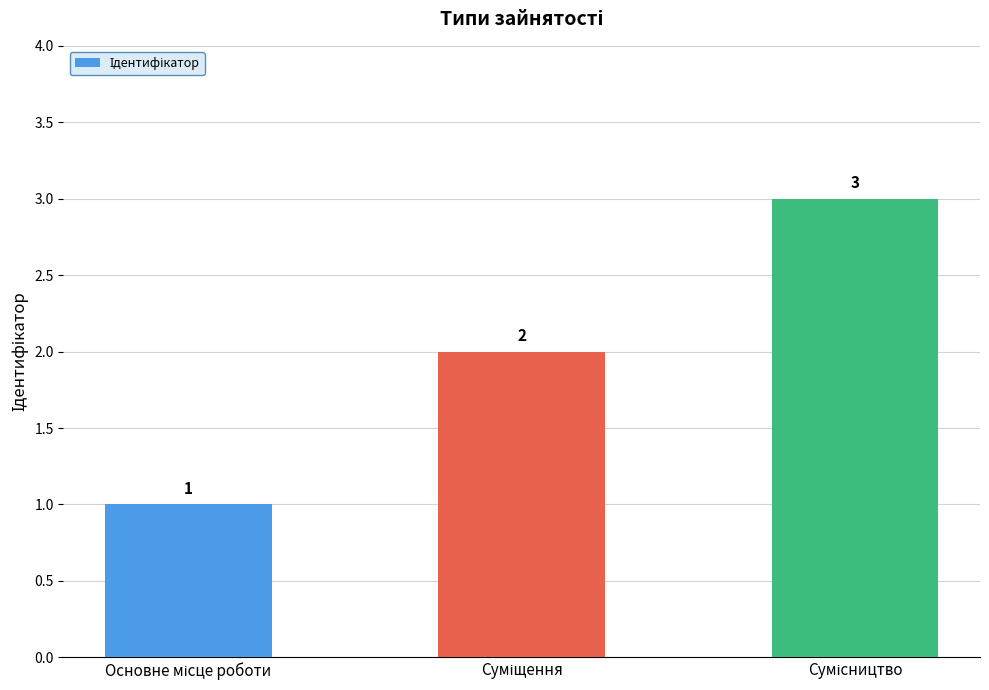

What is the sum of all values?

6